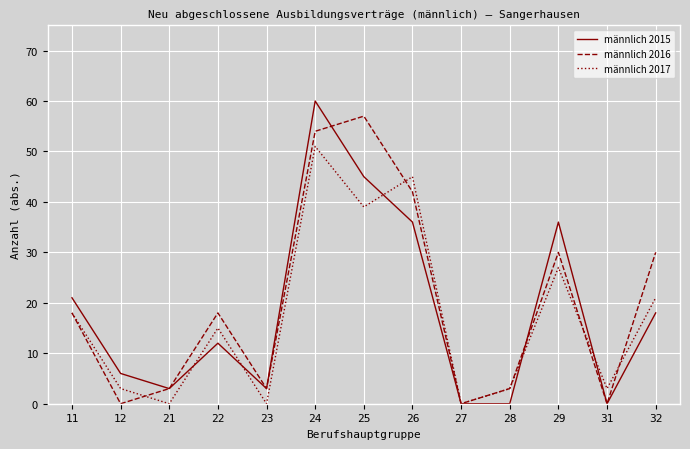

List the series in order of their peak value, lowest first.

männlich 2017, männlich 2016, männlich 2015